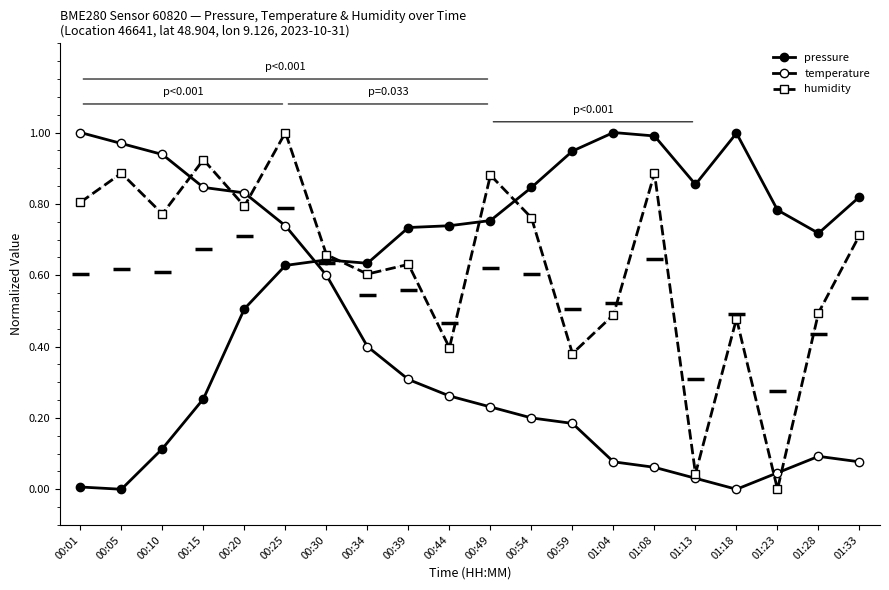

What is the total value across all series at 00:05?

1.9